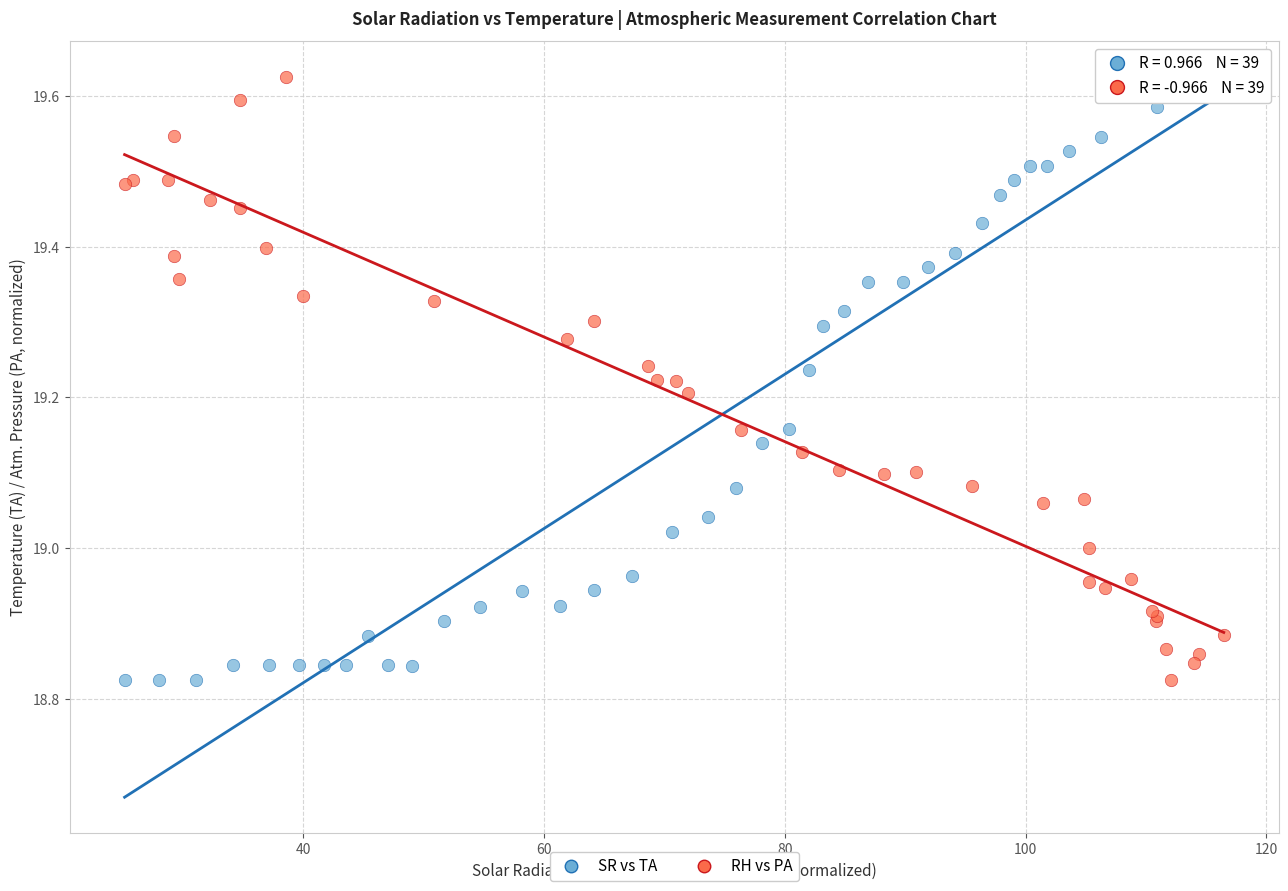

What are all the series names shown in the legend?

SR vs TA, RH vs PA